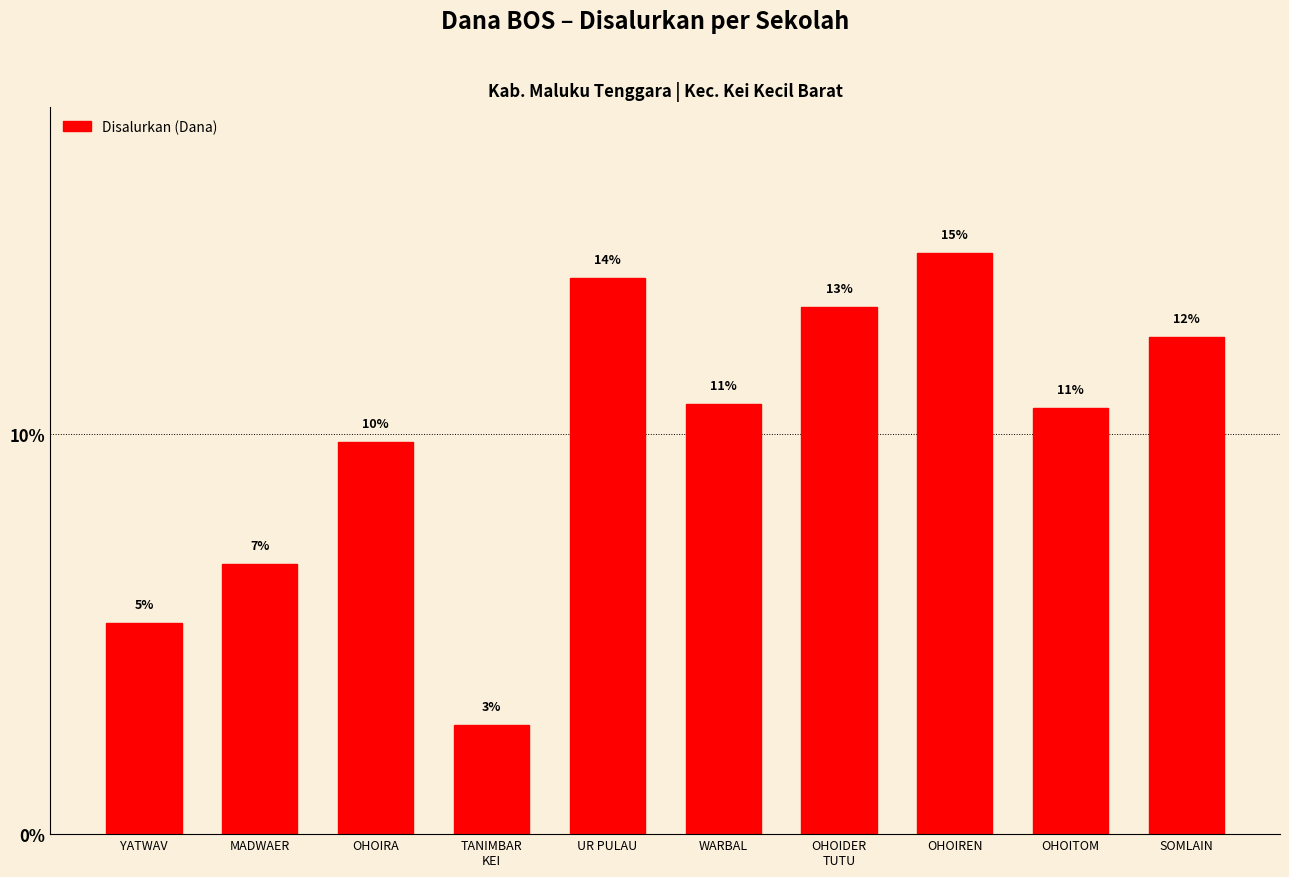

How many bars are there in total?

10